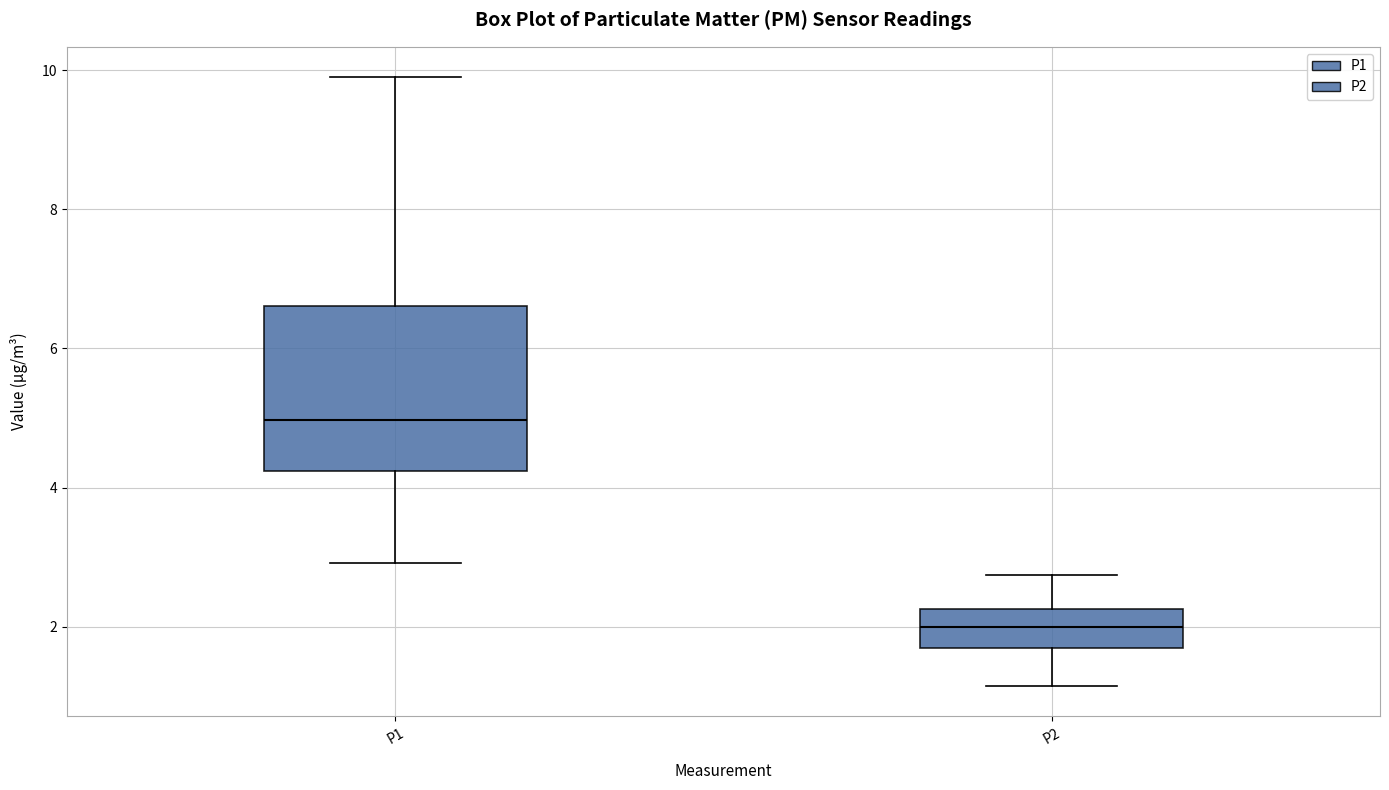

Comparing the boxes themselves (not the whiskers), which one is the tallest?

P1